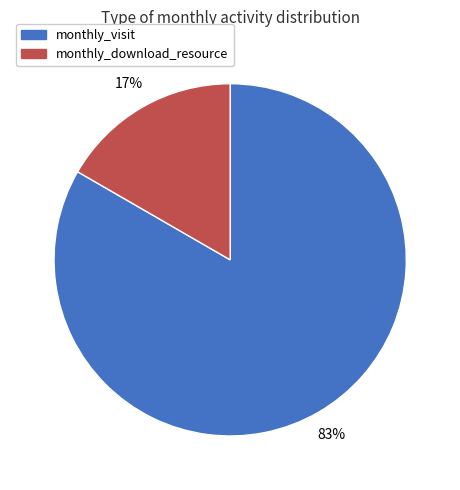

Is there any slice that represents more than half of the pie?

Yes